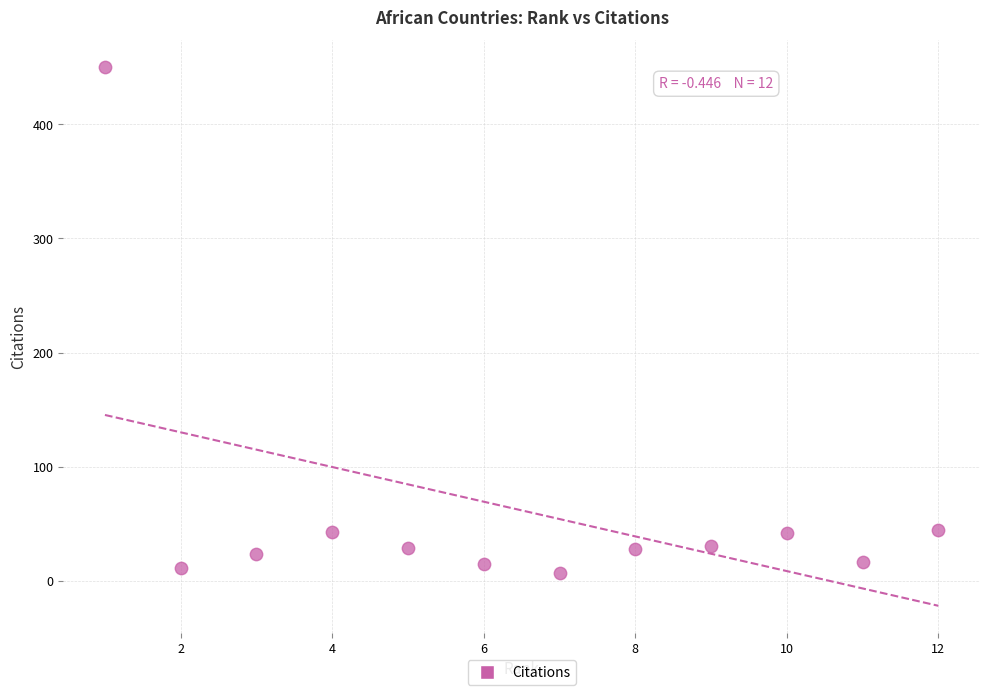

What is the range of X values (max minus min)?

11